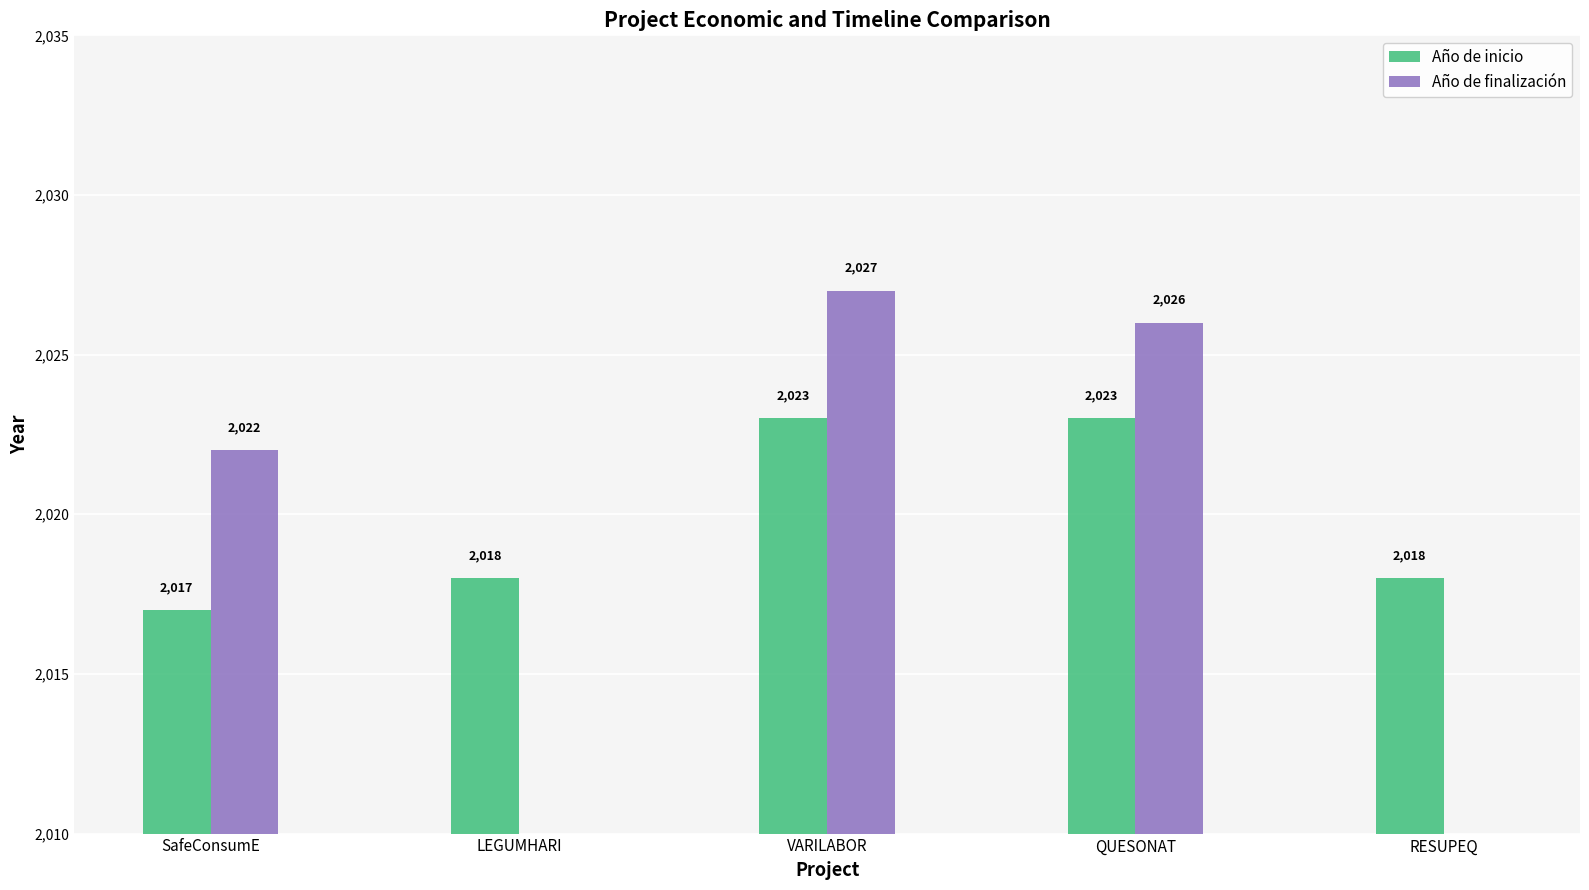

At which label is Año de finalización closest to 1013?

SafeConsumE